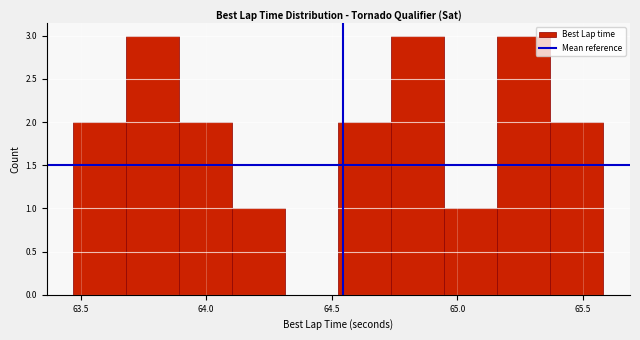

Reading left to right, transcribe this chart: for each bar, give the range it covers on the x-axis and its height. Neither the bar edges nor the heights are printed on the chart, so give them approximately, as read against the axes.

63.45 to 63.70: 2
63.70 to 63.90: 3
63.90 to 64.10: 2
64.10 to 64.30: 1
64.30 to 64.55: 0
64.55 to 64.75: 2
64.75 to 64.95: 3
64.95 to 65.15: 1
65.15 to 65.35: 3
65.35 to 65.60: 2